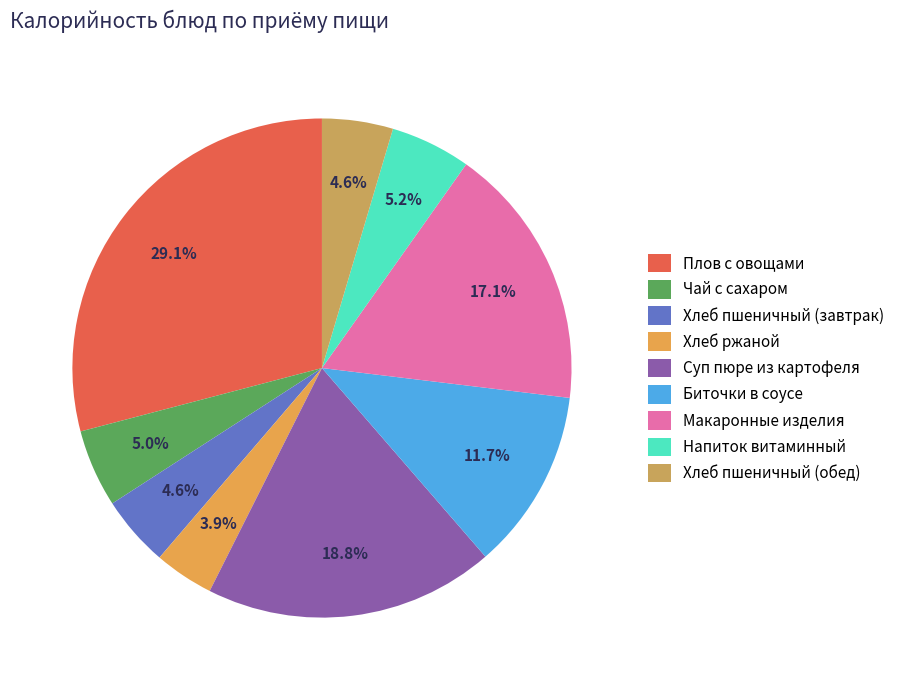

Does Суп пюре из картофеля account for over 50% of the chart?

No